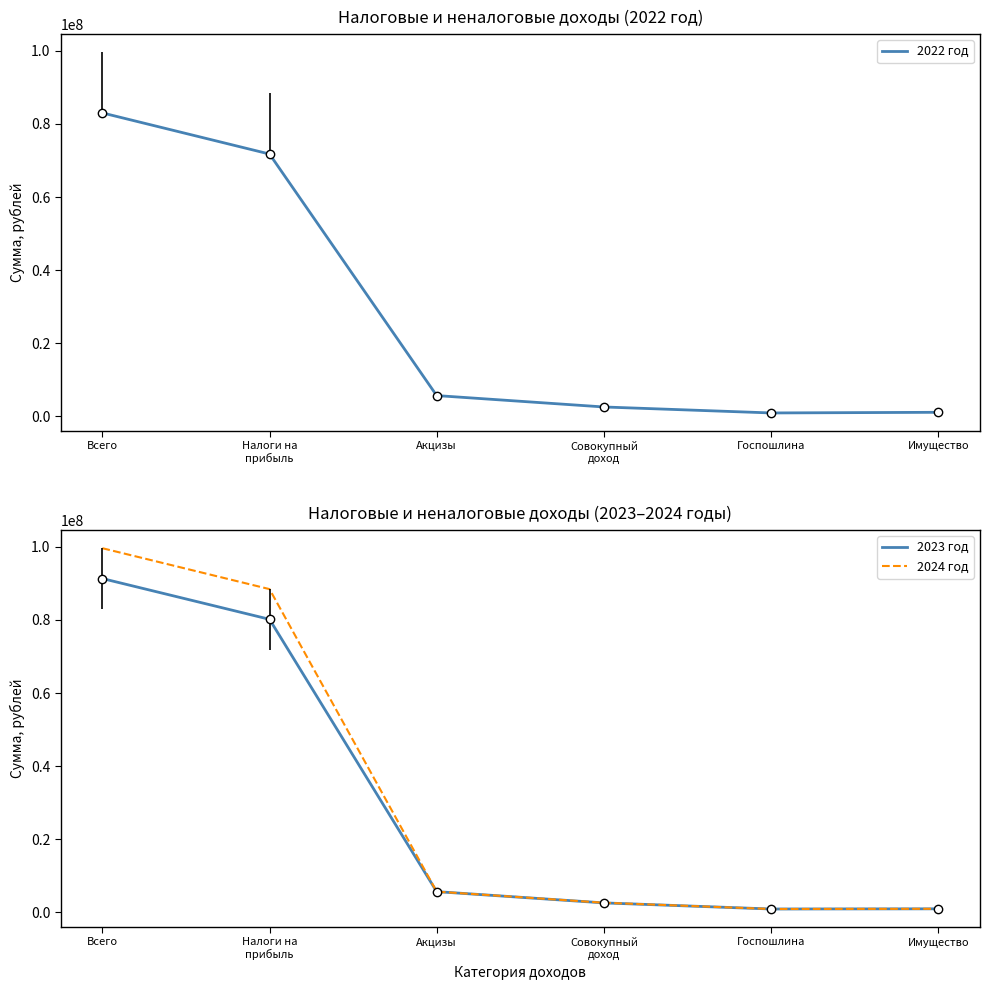

What is the difference between the second highest and minimum values in the 2024 год series?

87494670